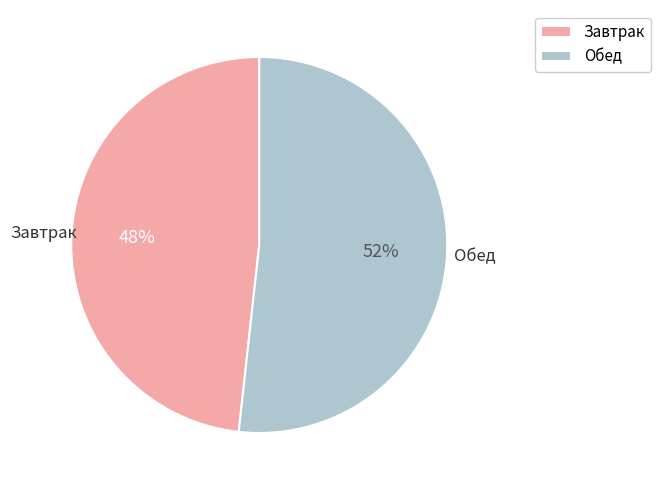

Do Обед and Завтрак together represent more than half of the pie?

Yes